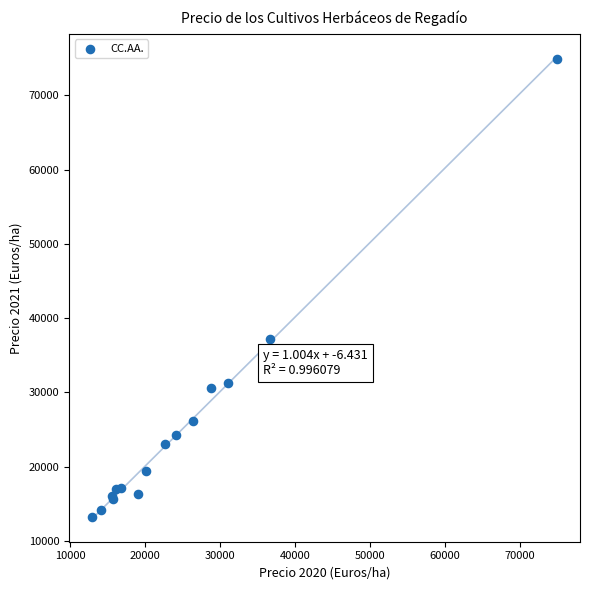

What Y value in the scatter plot is closest to 44070?

37125.7